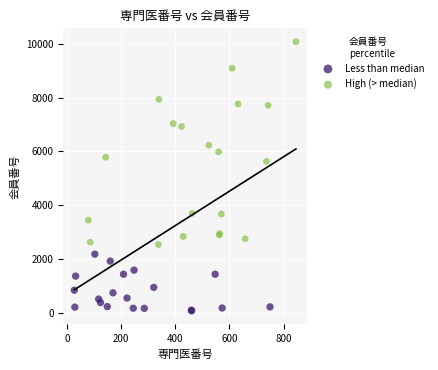

Which series contains the highest Y value?

High (> median)